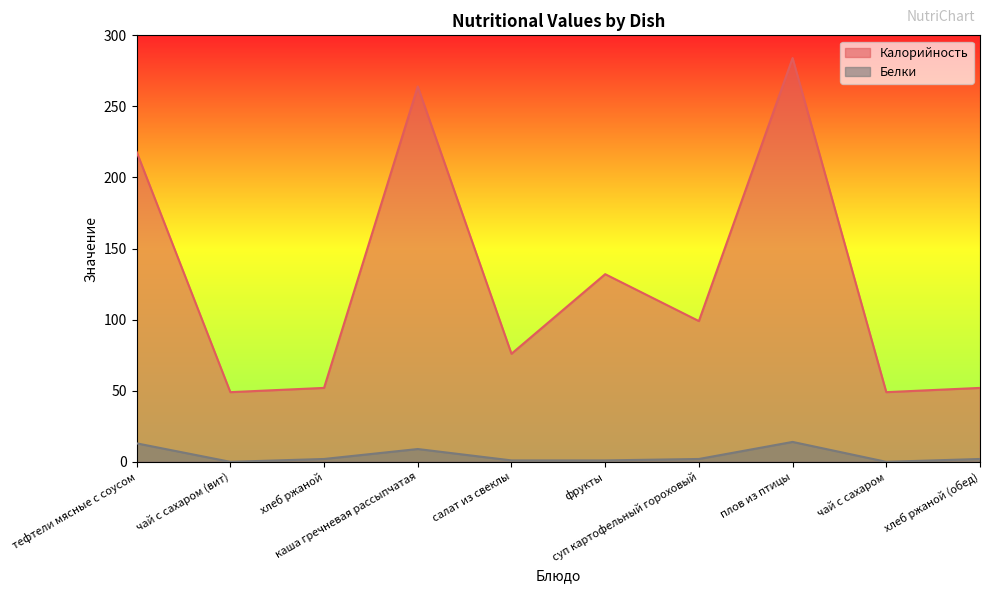

Reading left to right, what are all the values shown in this chart?

Калорийность: 218	49	52	264	76	132	99	284	49	52
Белки: 13	0	2	9	1	1	2	14	0	2